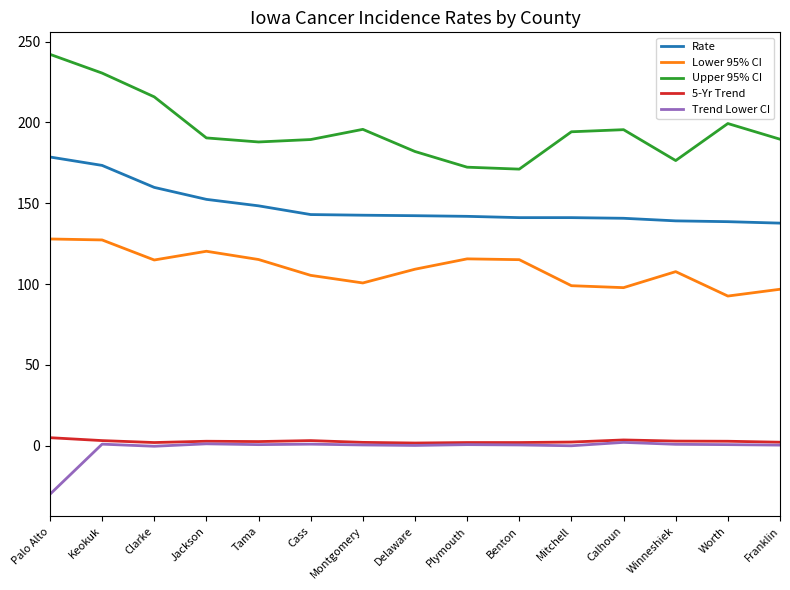

Is the value of Lower 95% CI at Plymouth greater than the value of Trend Lower CI at Delaware?

Yes